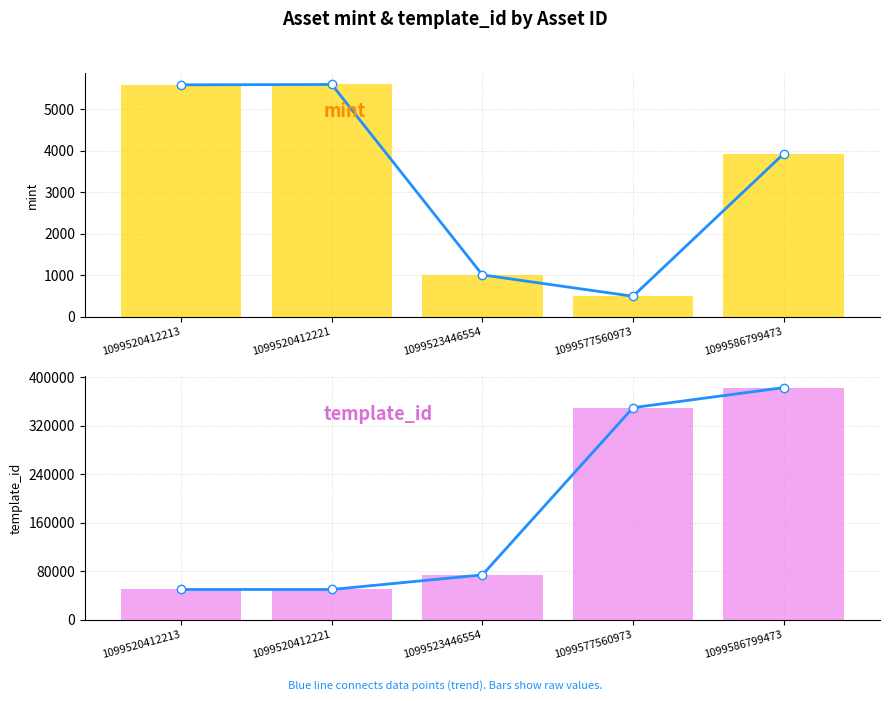

Rank the series by their maximum value, from highest to lowest.

template_id, mint